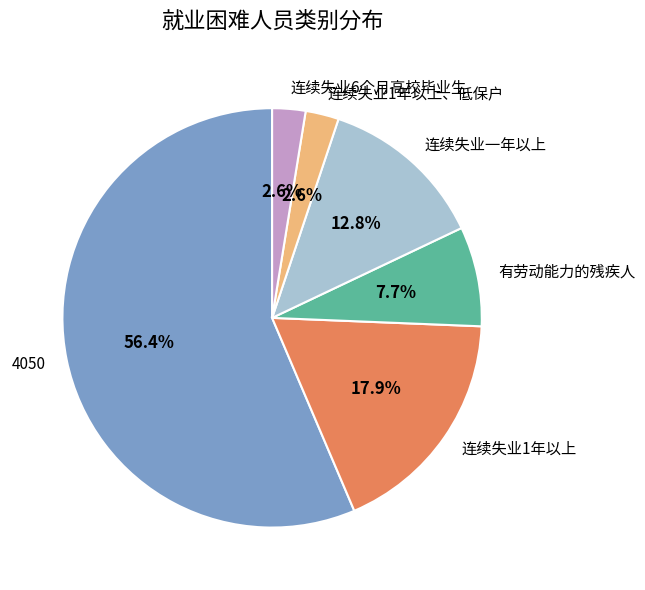

Between 连续失业一年以上 and 有劳动能力的残疾人, which is larger?

连续失业一年以上